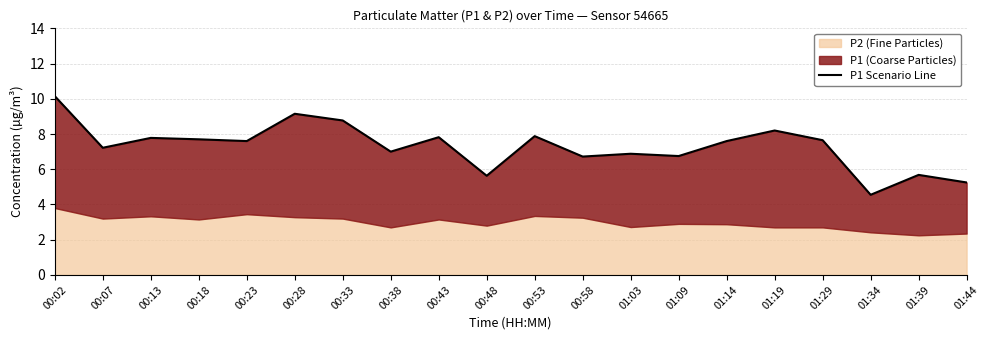

What is the value of the 11th point from the left?

7.9